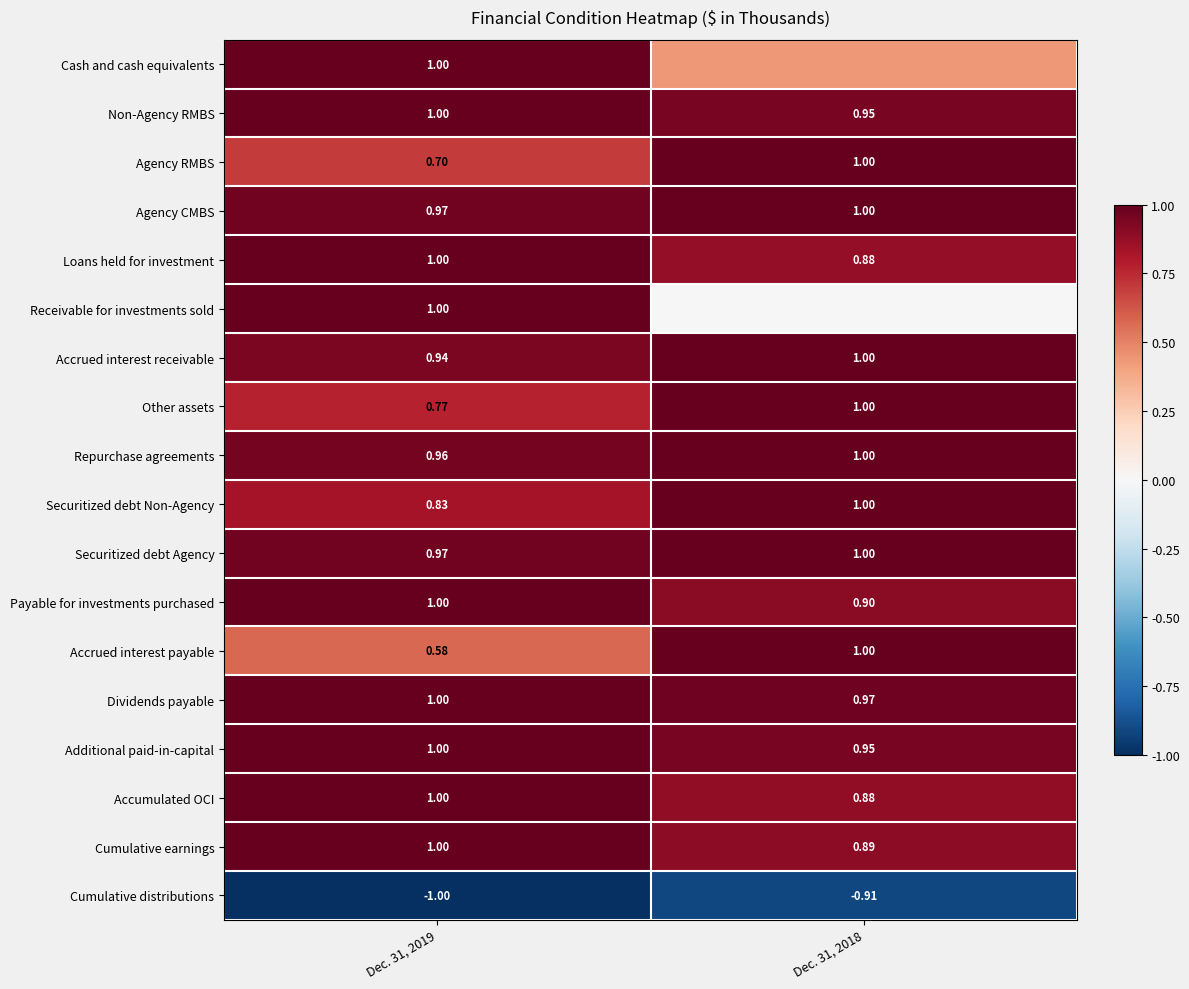

Is the value of Accumulated OCI at Dec. 31, 2018 greater than the value of Payable for investments purchased at Dec. 31, 2019?

No